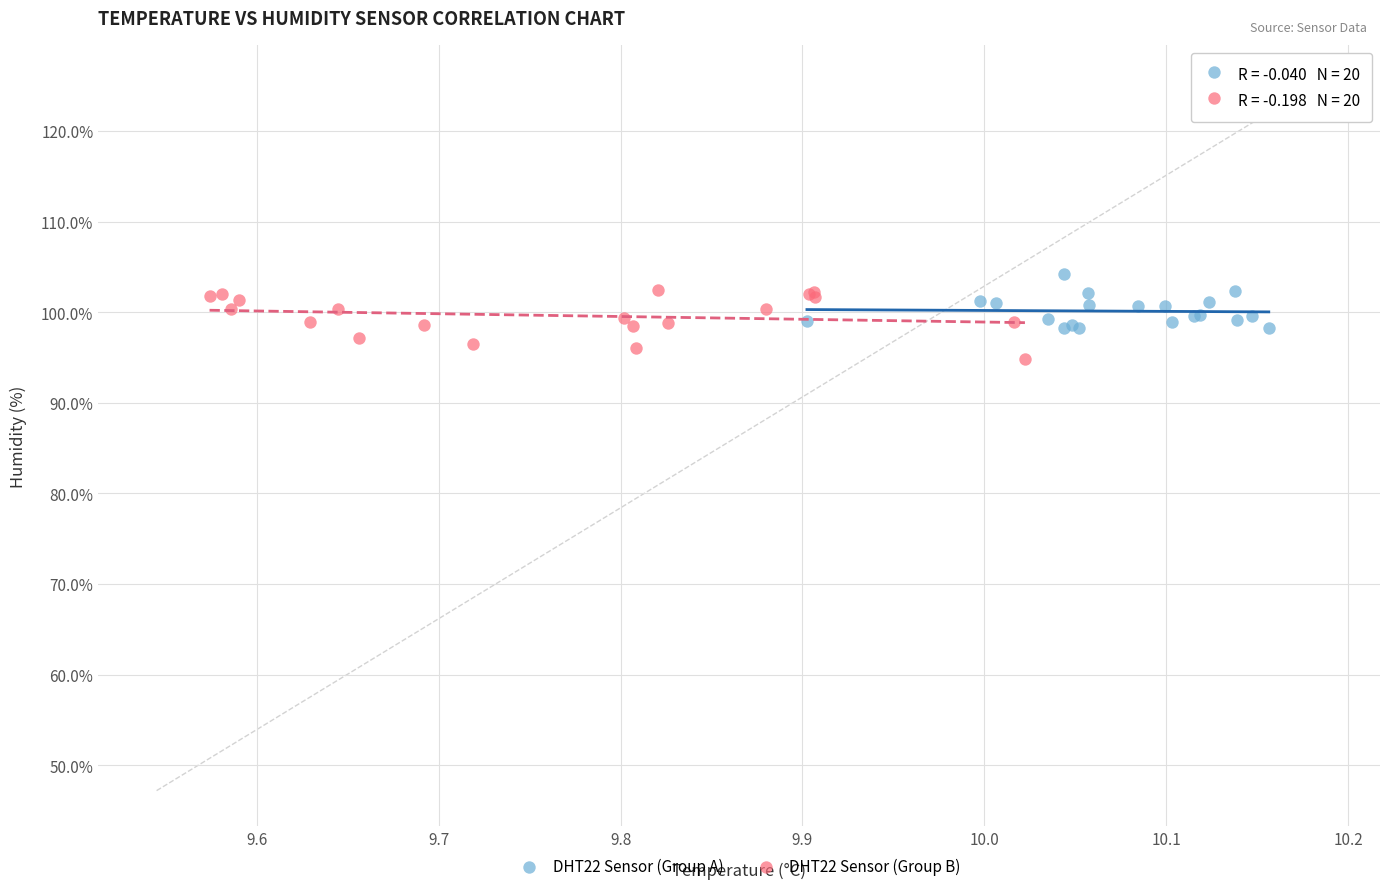

What are all the series names shown in the legend?

DHT22 Sensor (Group A), DHT22 Sensor (Group B)